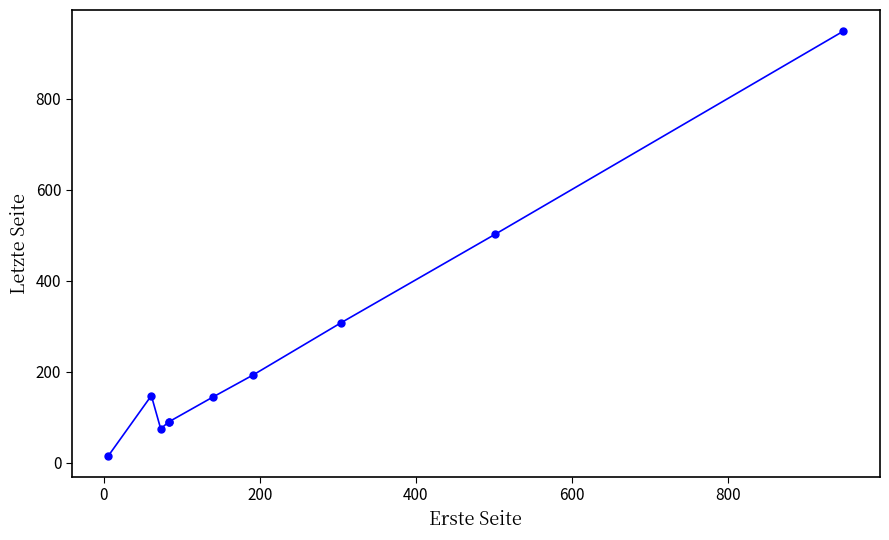

What is the difference between the second highest and second lowest values?

428